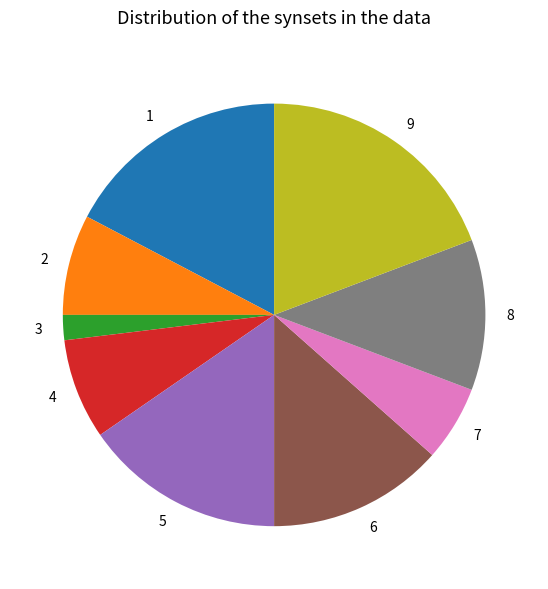

Combined, do 8 and 6 account for over 50%?

No